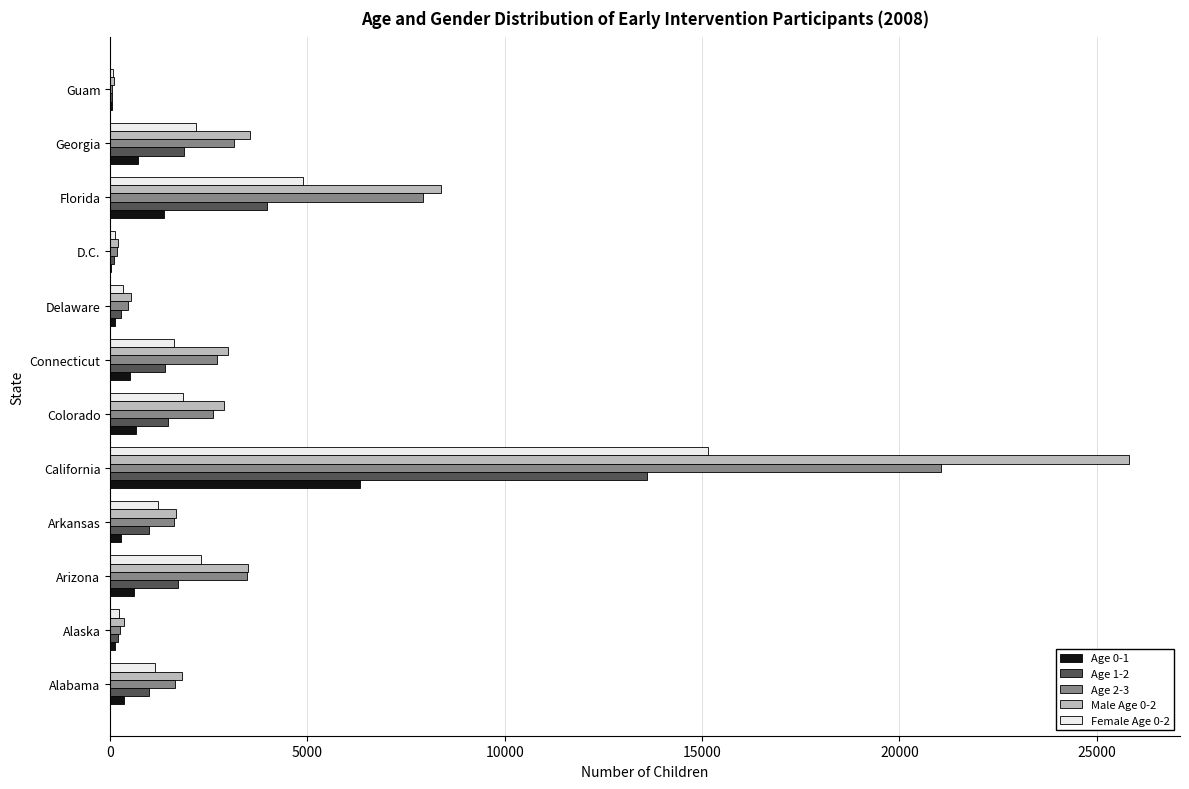

At which category is the sum across all series the highest?

California